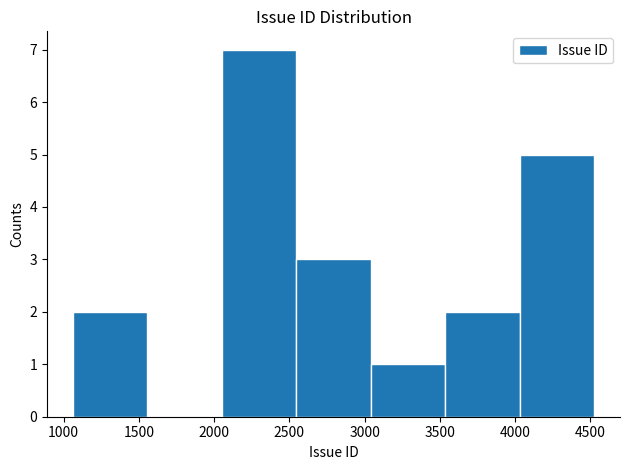

Reading left to right, transcribe this chart: for each bar, give the range it covers on the x-axis and its height. Neither the bar edges nor the heights are printed on the chart, so give them approximately, as read against the axes.

1050 to 1550: 2
1550 to 2050: 0
2050 to 2550: 7
2550 to 3050: 3
3050 to 3550: 1
3550 to 4050: 2
4050 to 4500: 5